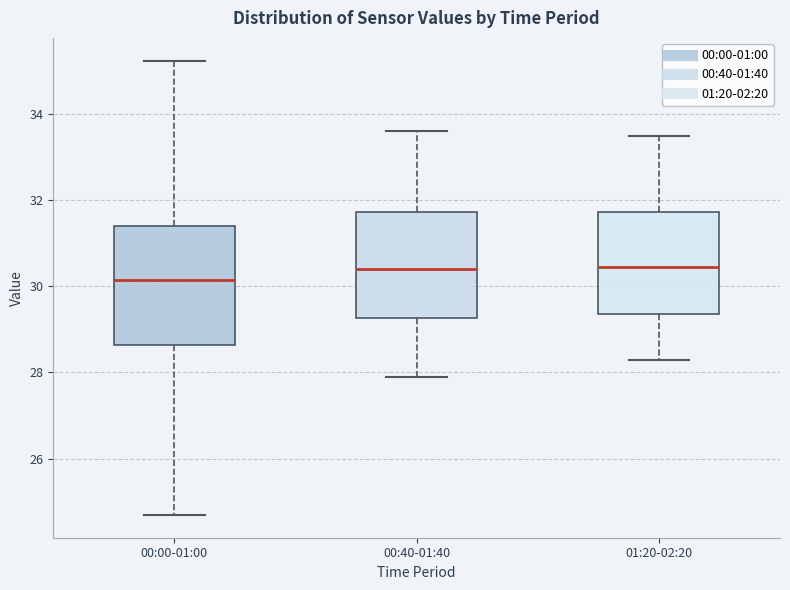

Reading left to right, transcribe this box plot: for each box, give where its median line is, the range the box spans, and where its two whiskers end, as read against the y-axis. The values are not printed on the chart, so give them approximately, as read against the axis.

00:00-01:00: median 30.2, box 28.6 to 31.4, whiskers 24.6 to 35.2
00:40-01:40: median 30.4, box 29.2 to 31.8, whiskers 28.0 to 33.6
01:20-02:20: median 30.4, box 29.4 to 31.8, whiskers 28.4 to 33.6